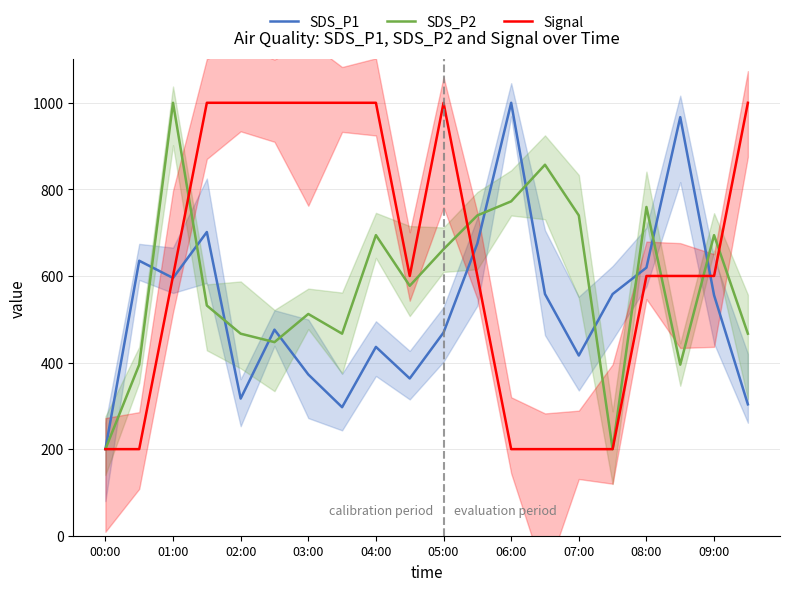

What is the difference between the highest and lowest values at 11?

139.8